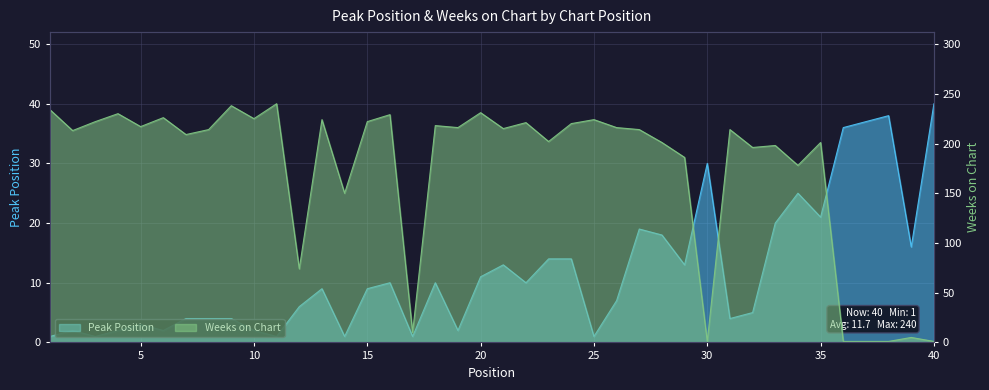

True or false: Peak Position and Weeks on Chart cross at least once.

True